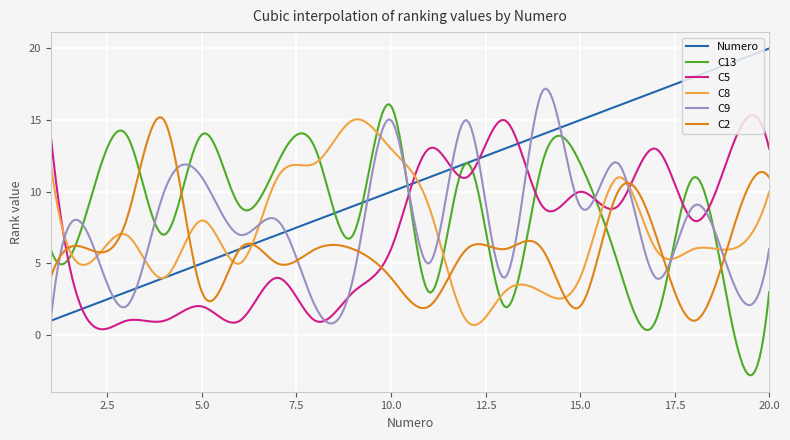

Which series has the largest total across all categories?

Numero